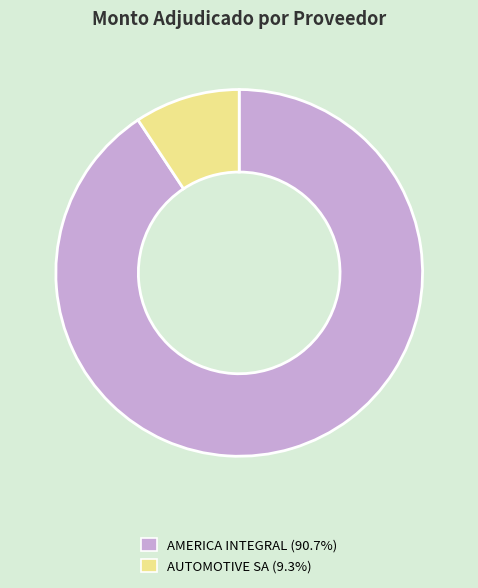

Count the number of slices in the pie.

2